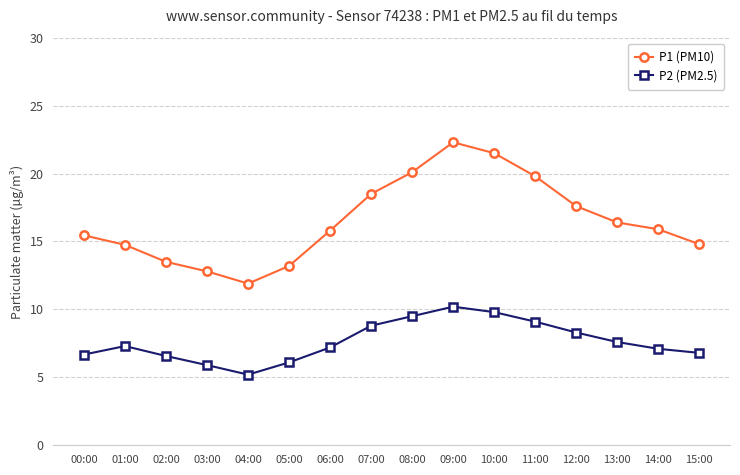

True or false: P2 (PM2.5) and P1 (PM10) cross at least once.

False